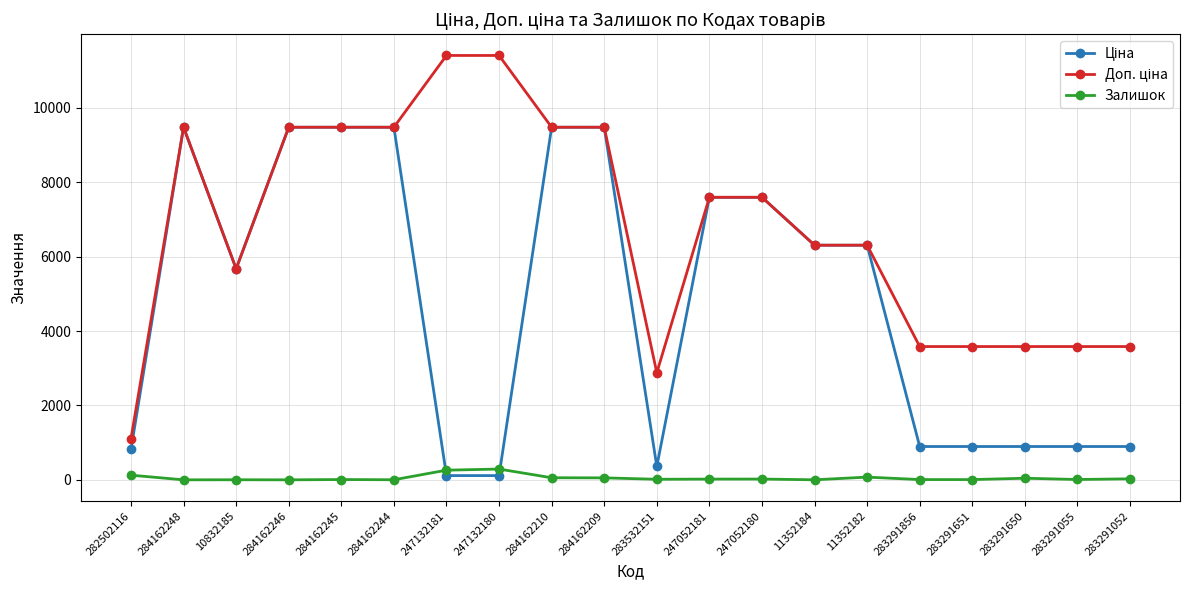

How many data points does each series have?

20